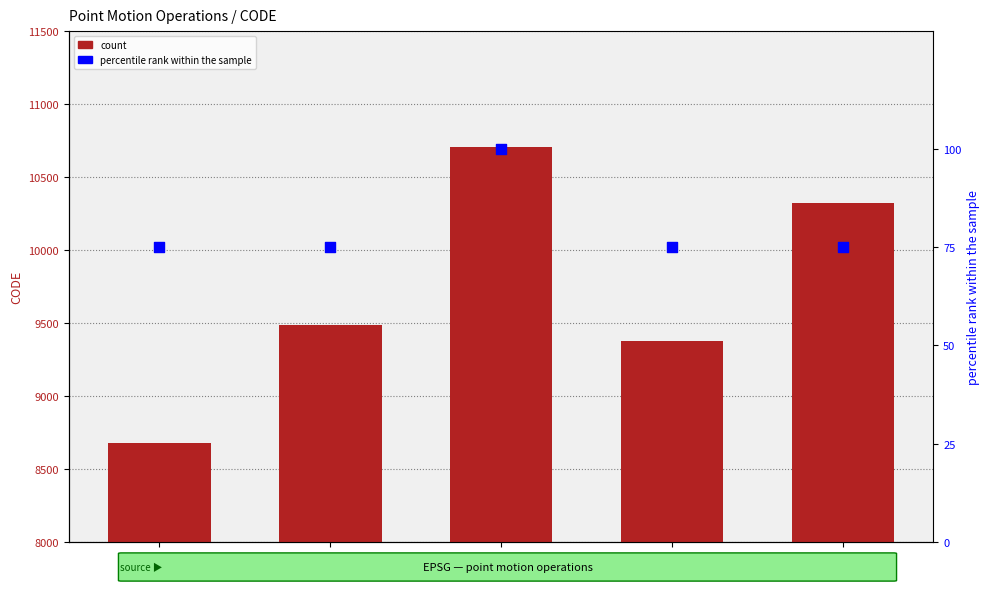

What is the total value across all series at Code
10707?

10807